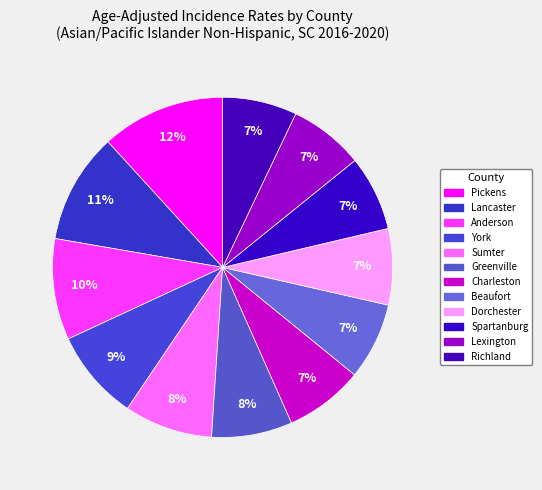

Is it true that Pickens is 24% of the pie?

False